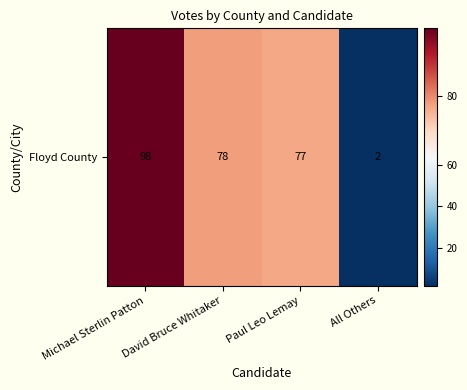

The chart shows a value of 2 at All Others. True or false?

True